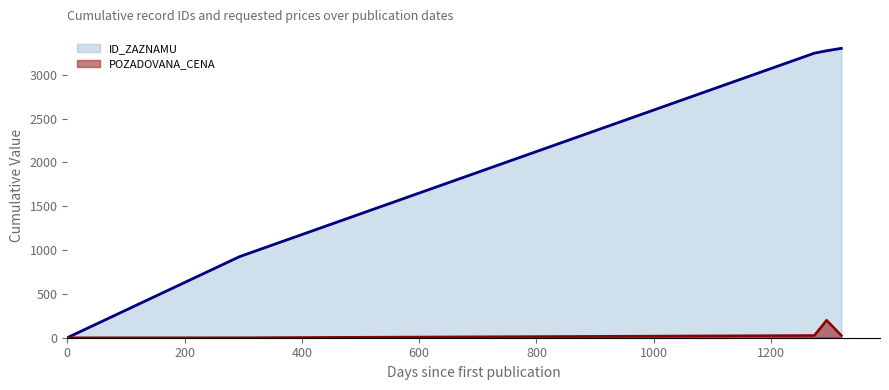

True or false: POZADOVANA_CENA and ID_ZAZNAMU cross at least once.

False